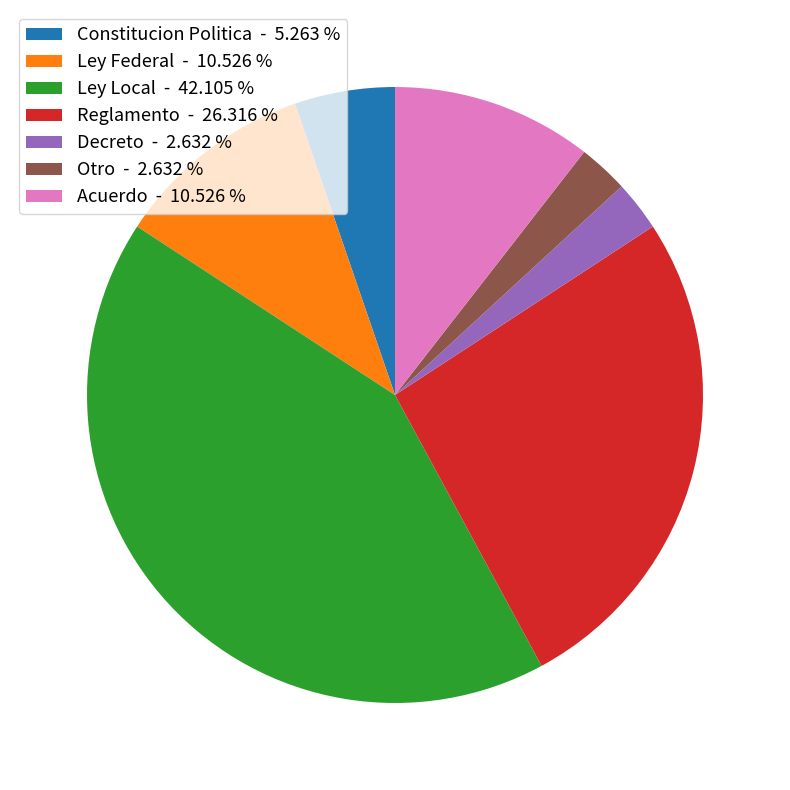

Is the sum of Constitucion Politica - 5.263 % and Reglamento - 26.316 % greater than half?

No